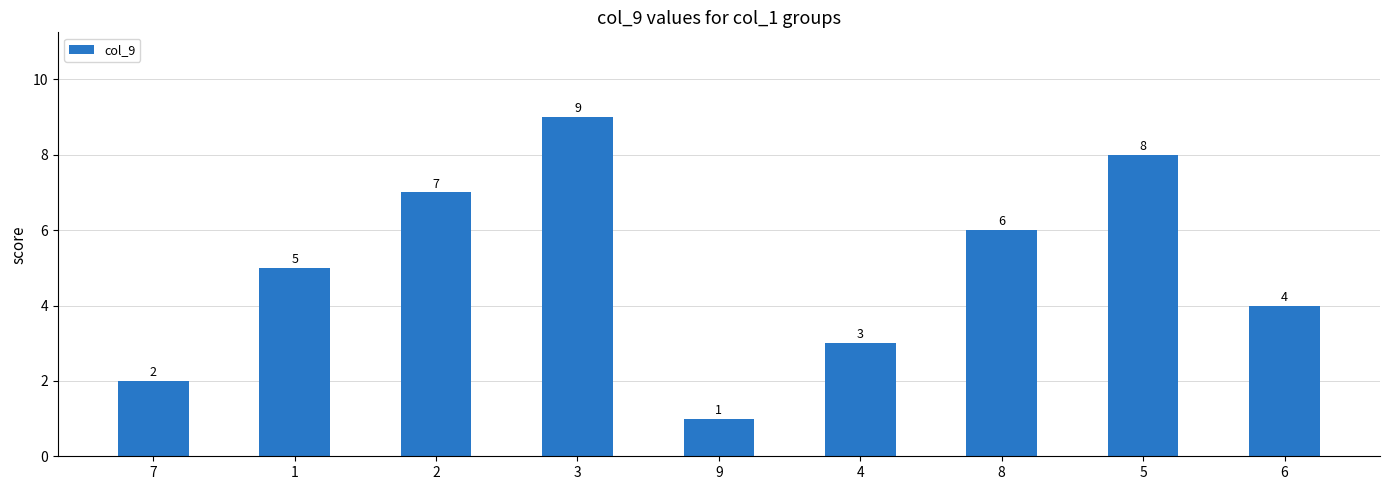

What is the change in value from 8 to 6?

-2